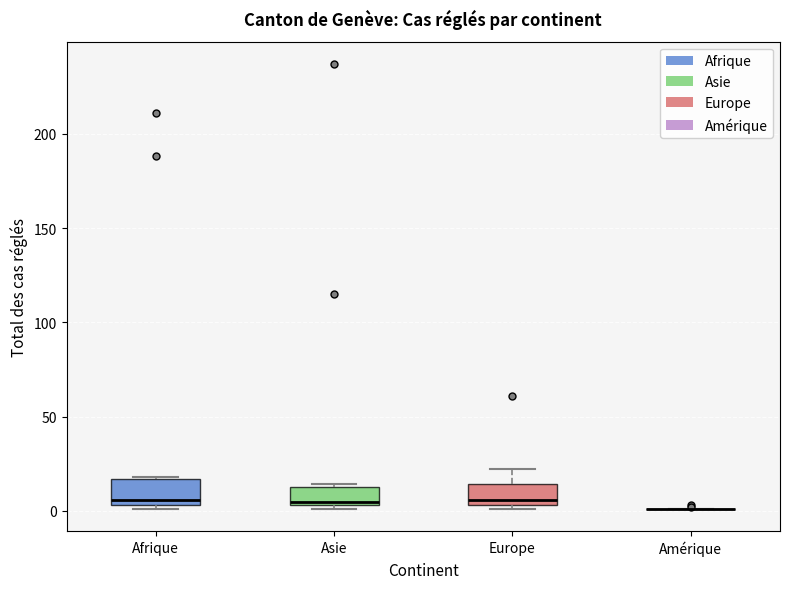

Reading left to right, transcribe this box plot: for each box, give where its median line is, the range the box spans, and where its two whiskers end, as read against the y-axis. The values are not printed on the chart, so give them approximately, as read against the axis.

Afrique: median 5 (just above the box's lower edge), box 5 to 15, whiskers 0 to 20
Asie: median 5, box 5 to 15, whiskers 0 to 15
Europe: median 5 (just above the box's lower edge), box 5 to 15, whiskers 0 to 20
Amérique: box collapsed to a line at 0, whiskers 0 to 0